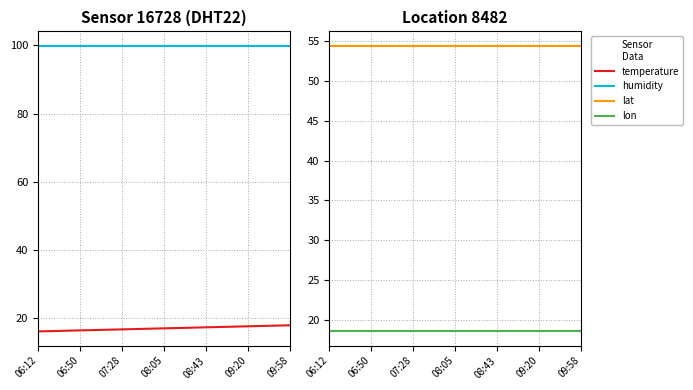

Which series changed the most between 08:05 and 08:43?

temperature